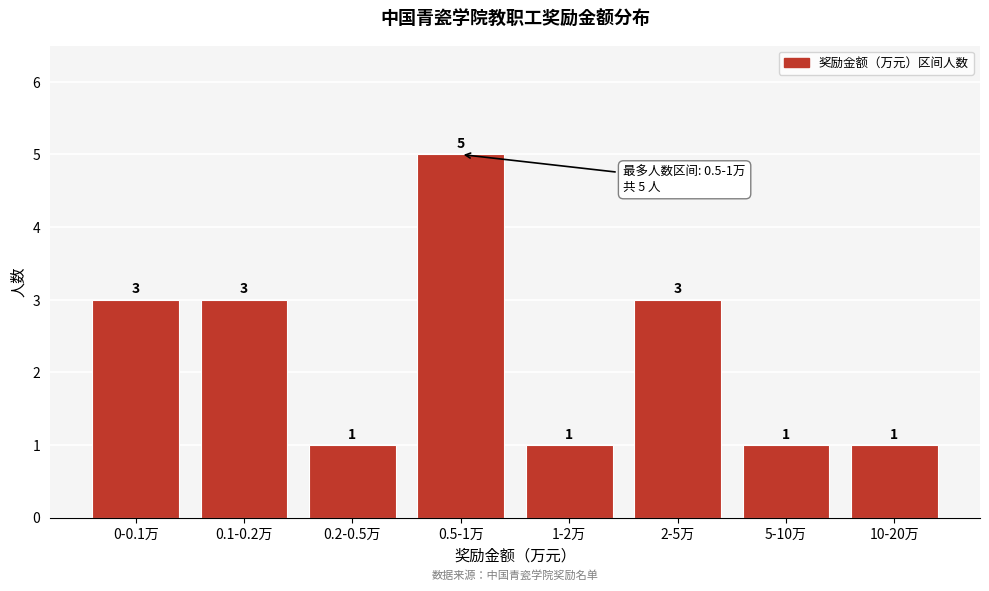

Reading right to left, transcribe all the data shown in this chart.

10-20万=1	5-10万=1	2-5万=3	1-2万=1	0.5-1万=5	0.2-0.5万=1	0.1-0.2万=3	0-0.1万=3